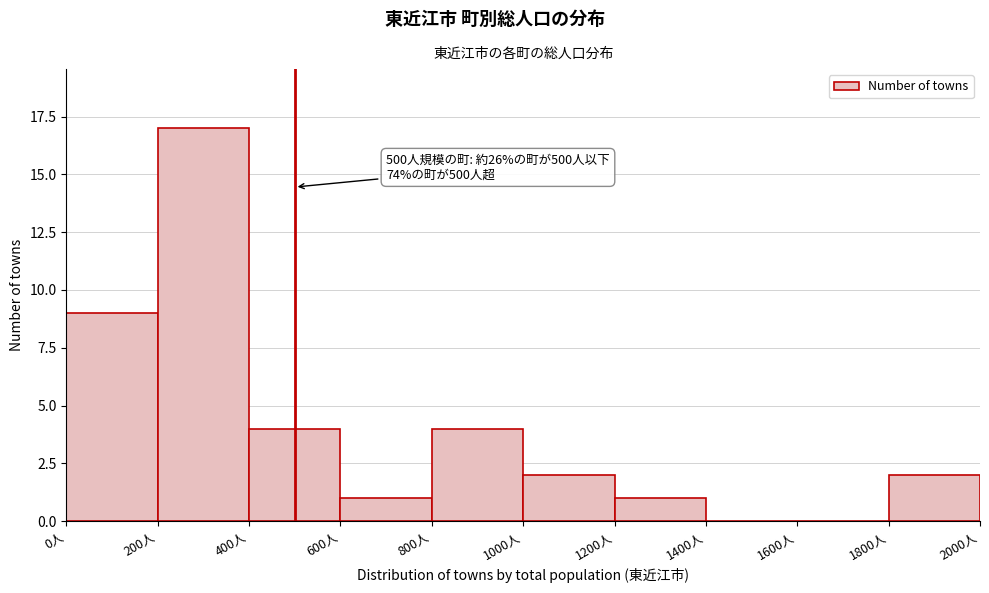

Over which range of the x-axis is the bar tallest?

200 to 400